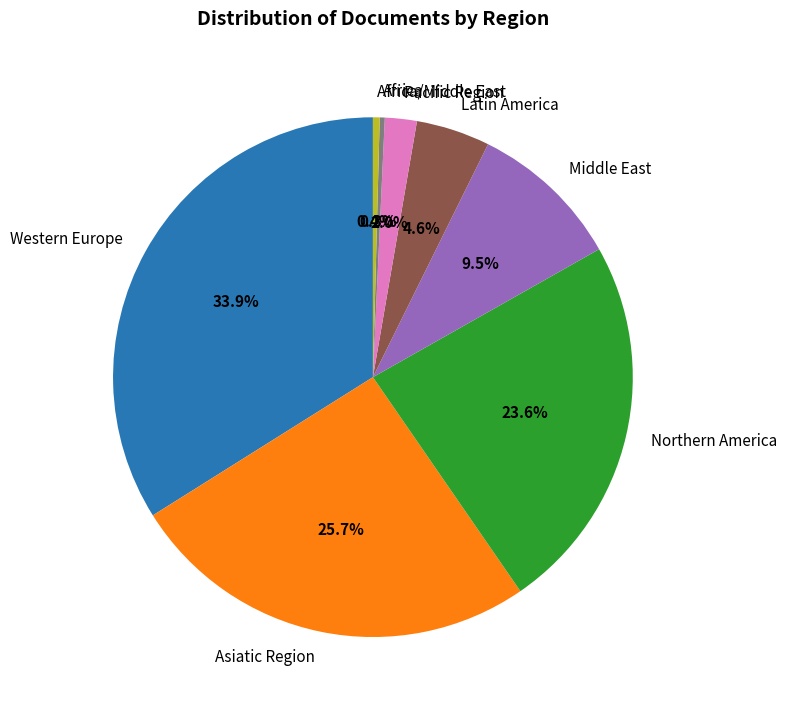

Does Asiatic Region account for over 50% of the chart?

No